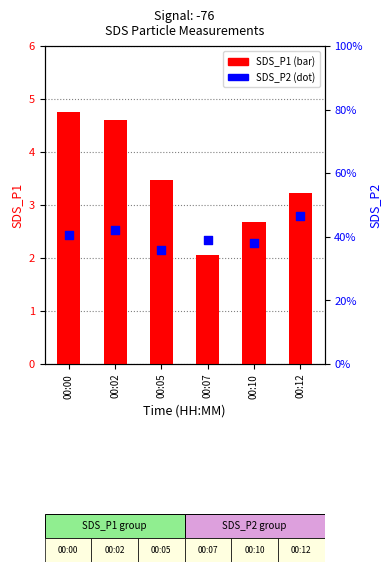

At which category is the sum across all series the highest?

00:00